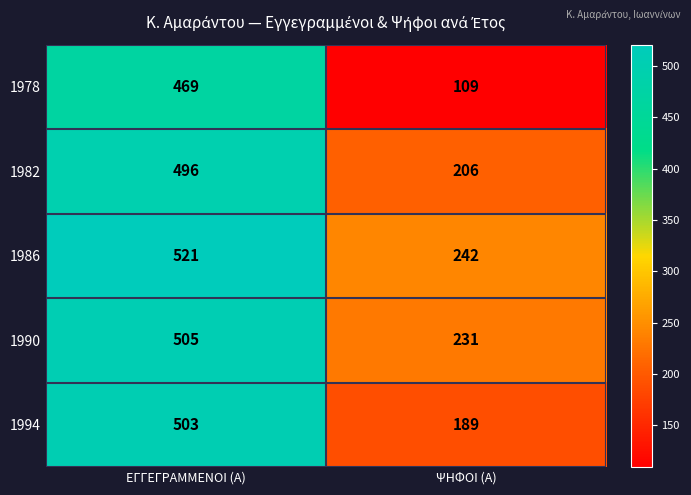

Which category has the highest value across all series?

ΕΓΓΕΓΡΑΜΜΕΝΟΙ (Α)